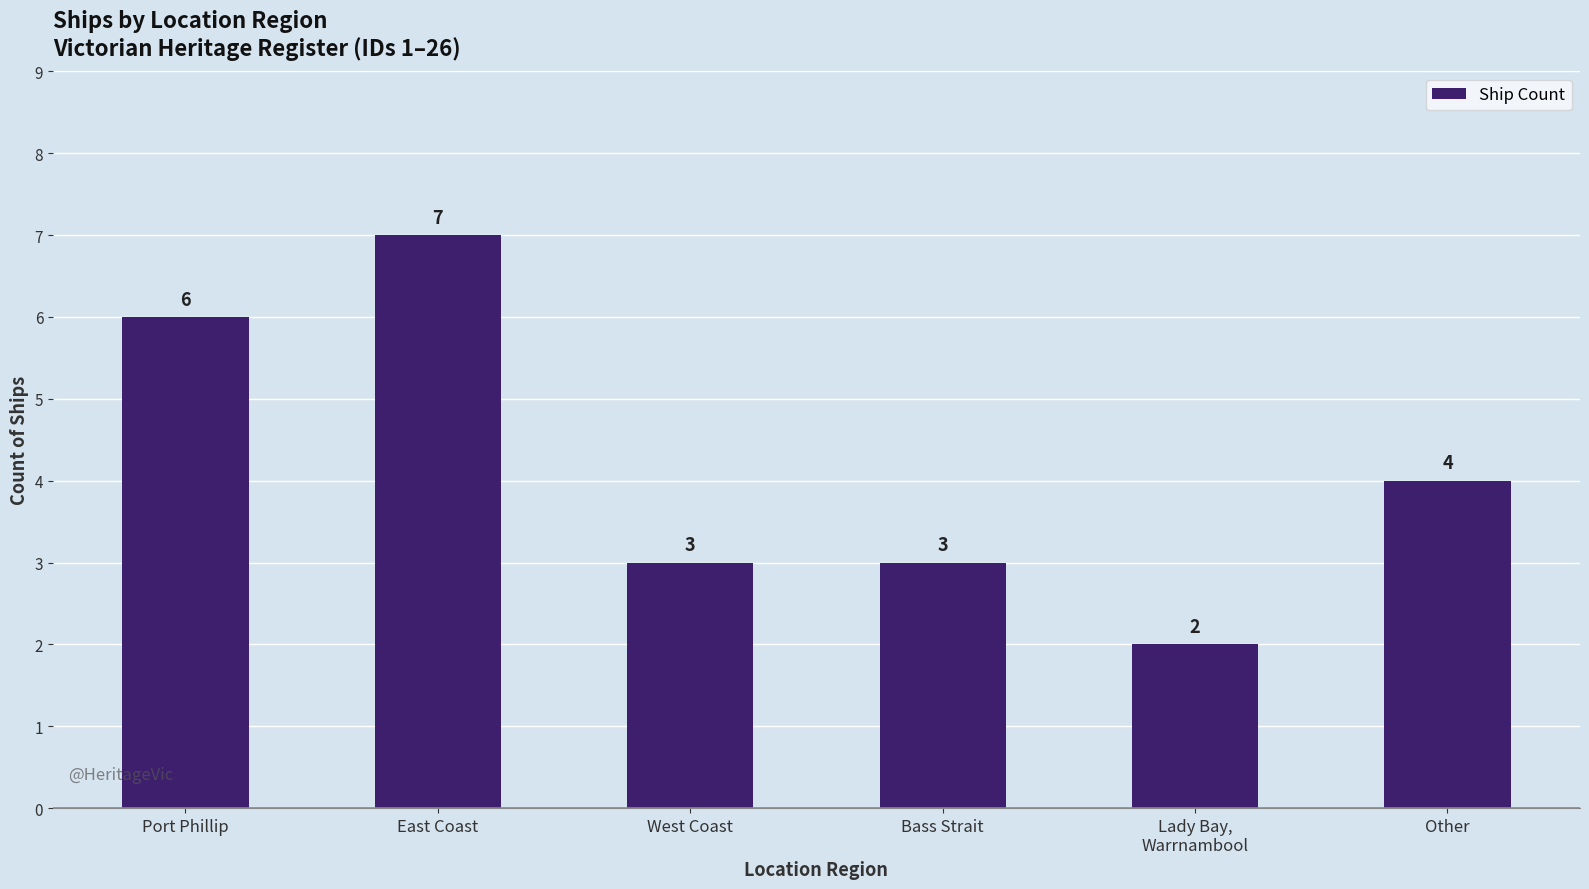

How many bars are there in total?

6